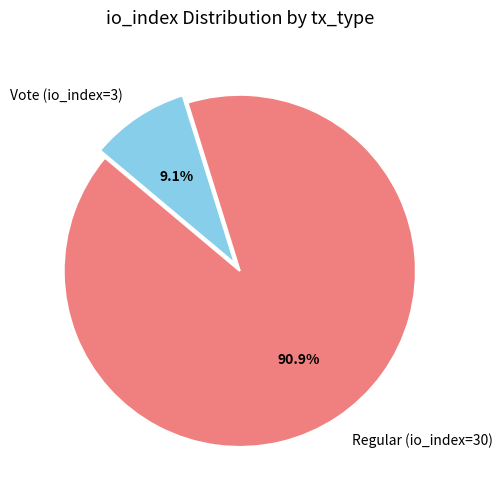

How many slices are in this pie chart?

2